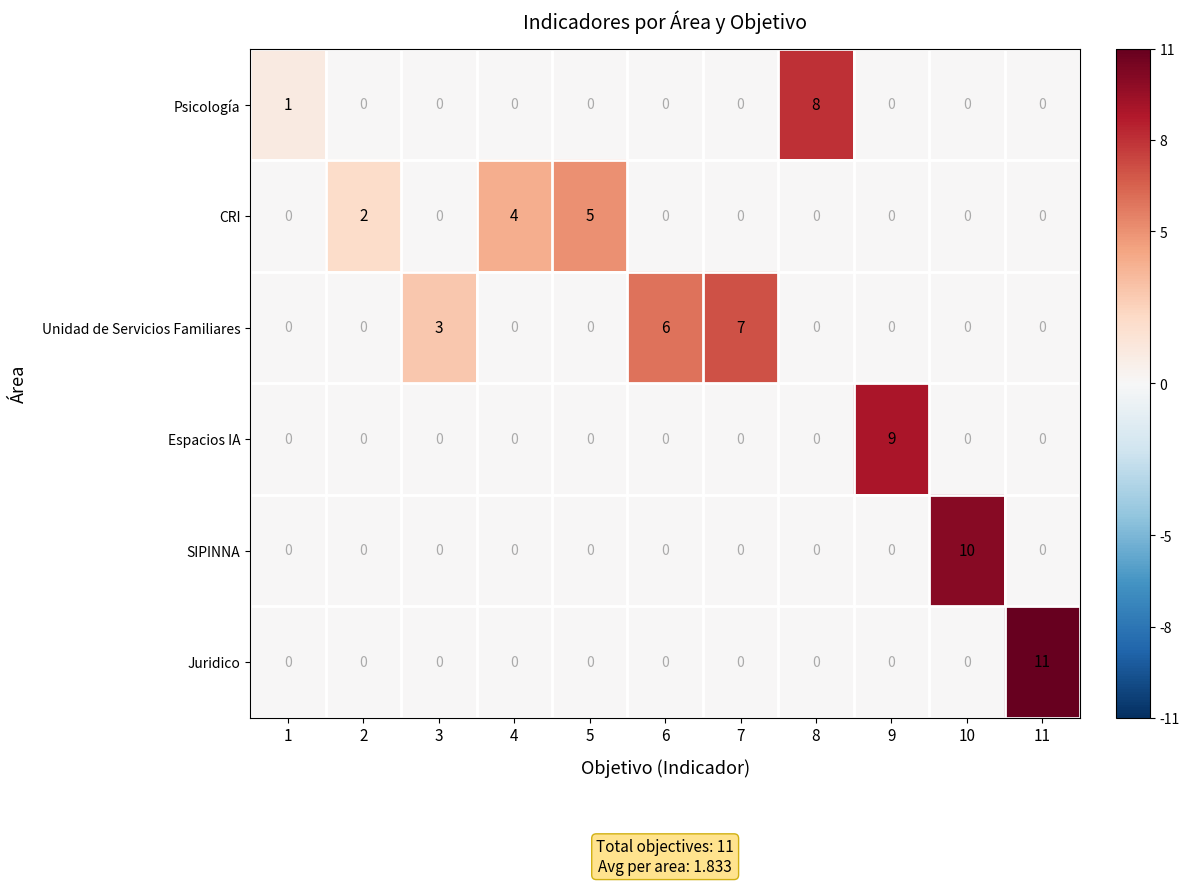

What is the sum of the Unidad de Servicios Familiares values at 6 and 9?

6